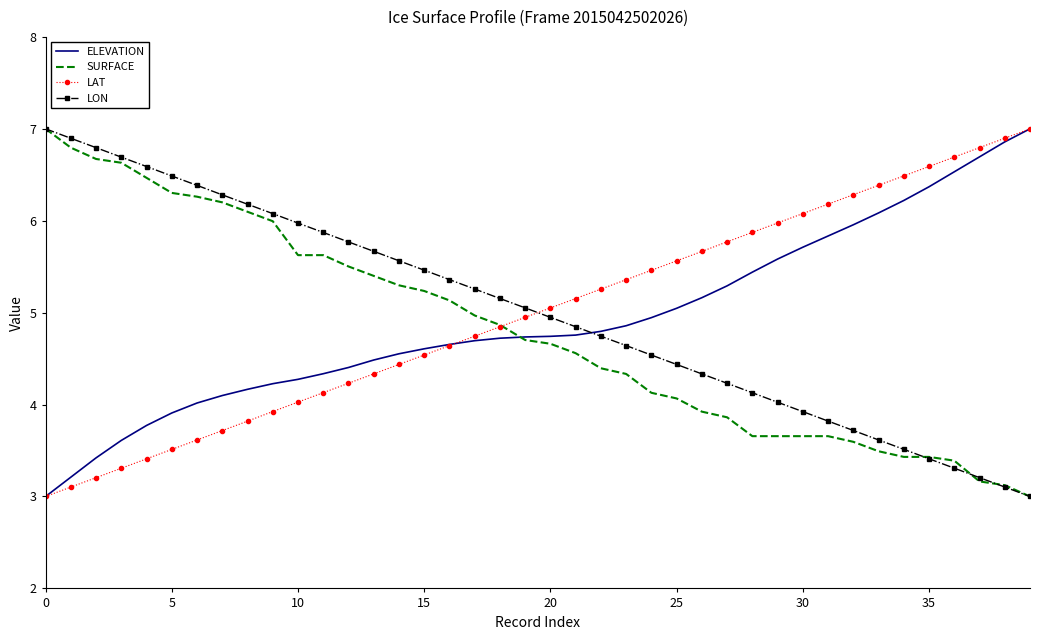

What is the maximum value for LAT?

7.0